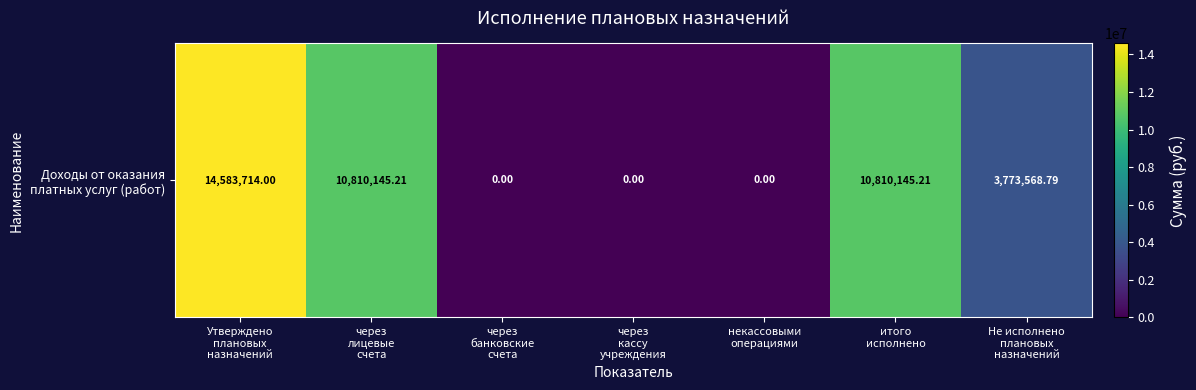

At which category does the chart reach its peak across all series?

Утверждено
плановых
назначений